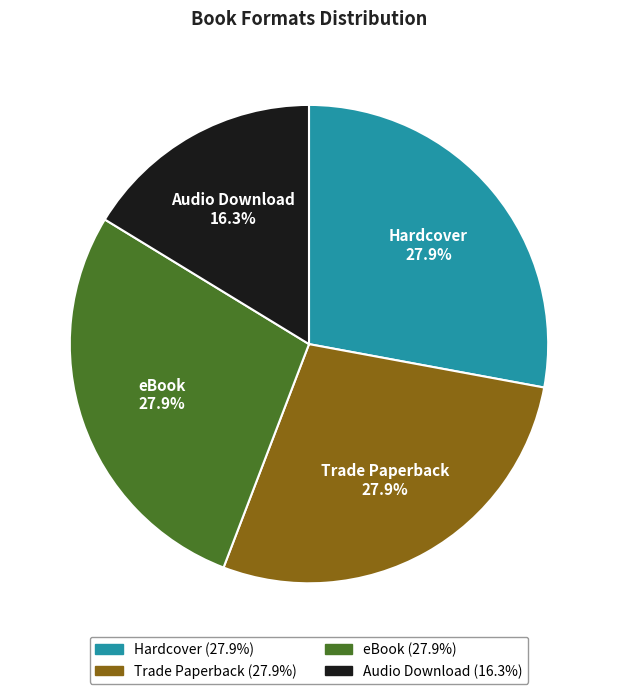

What is the total percentage of Audio Download and eBook?

44.2%